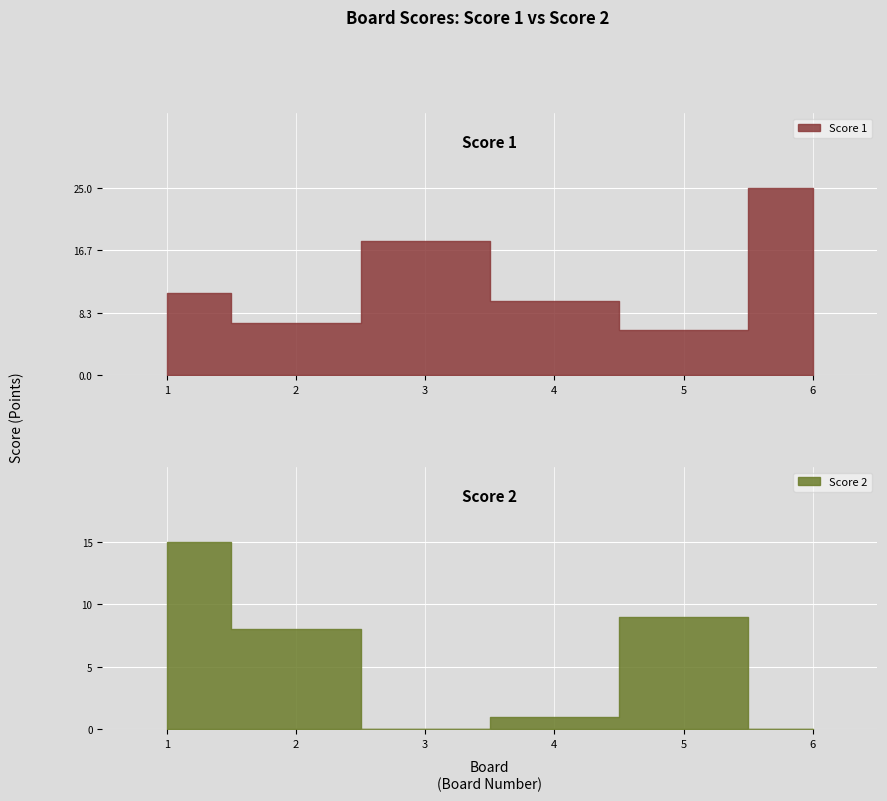

What are all the series names shown in the legend?

Score 1, Score 2